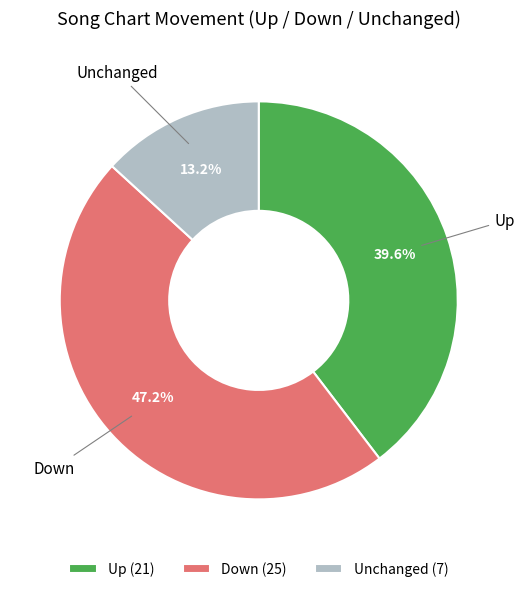

Is there any slice that represents more than half of the pie?

No